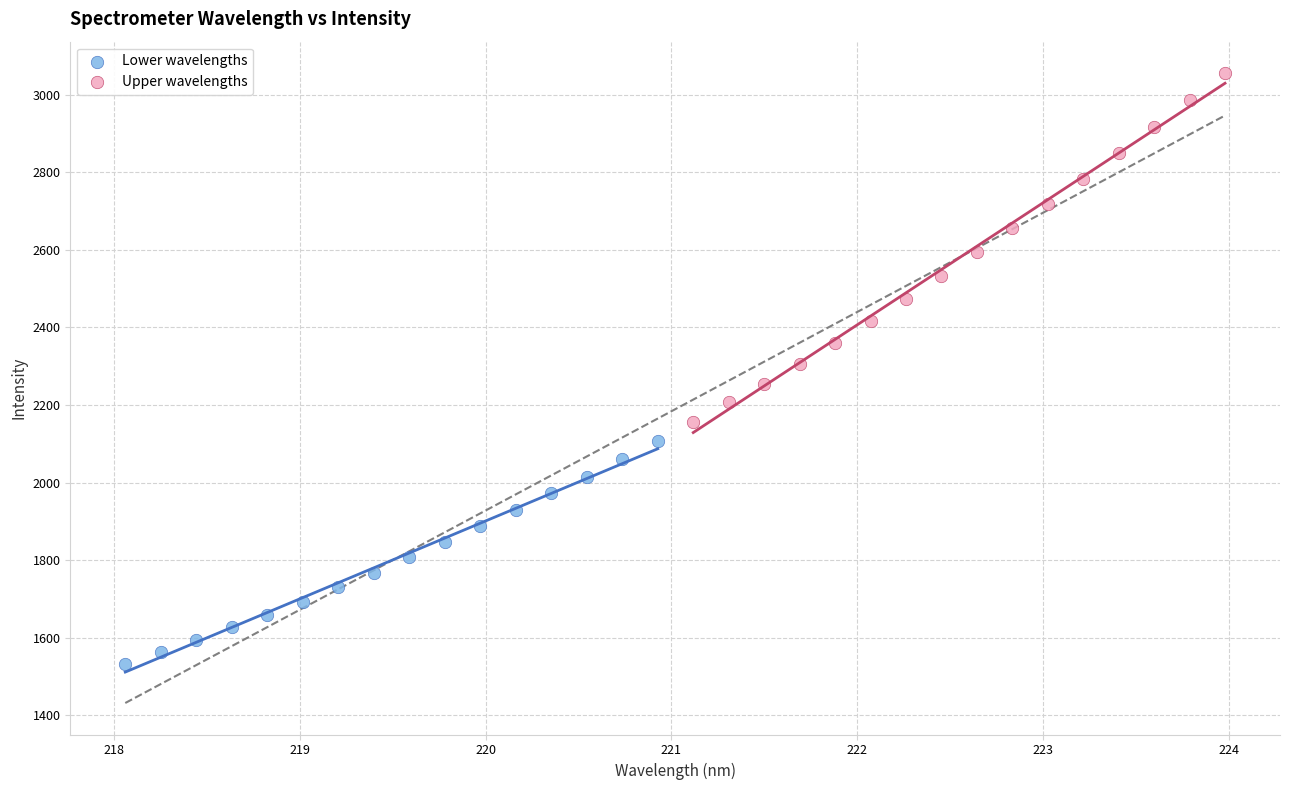

Which series has the largest Y range (max minus min)?

Upper wavelengths